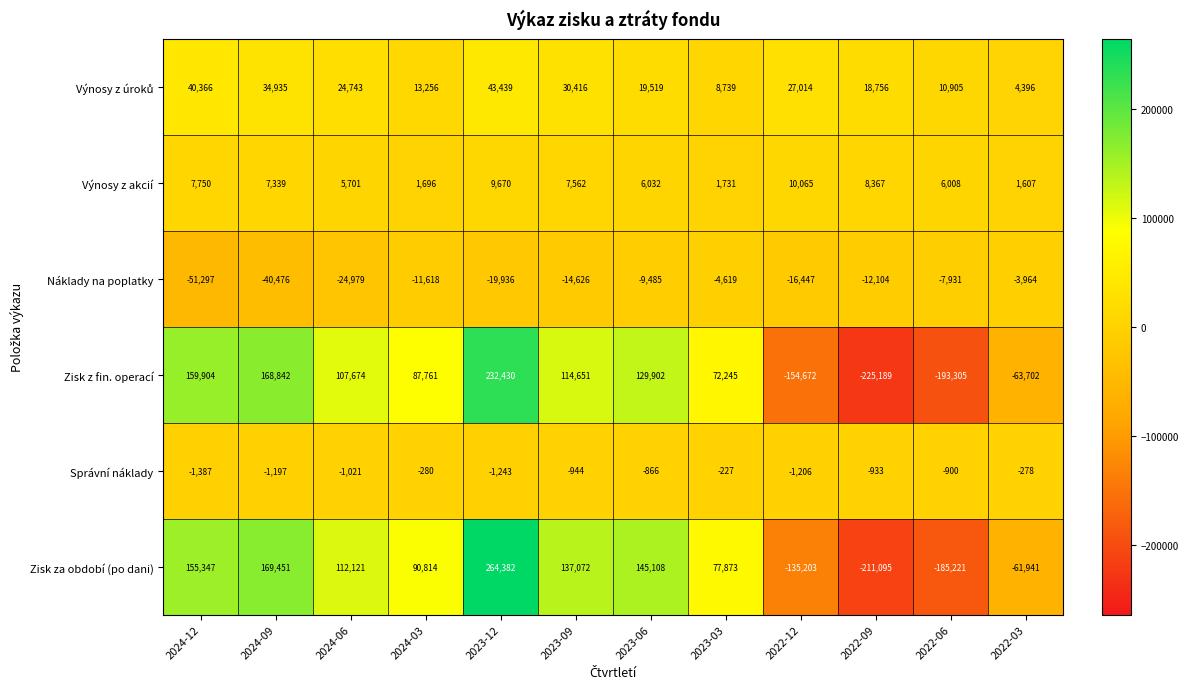

What is the approximate value of Zisk za období (po dani) at 2023-03?

77873